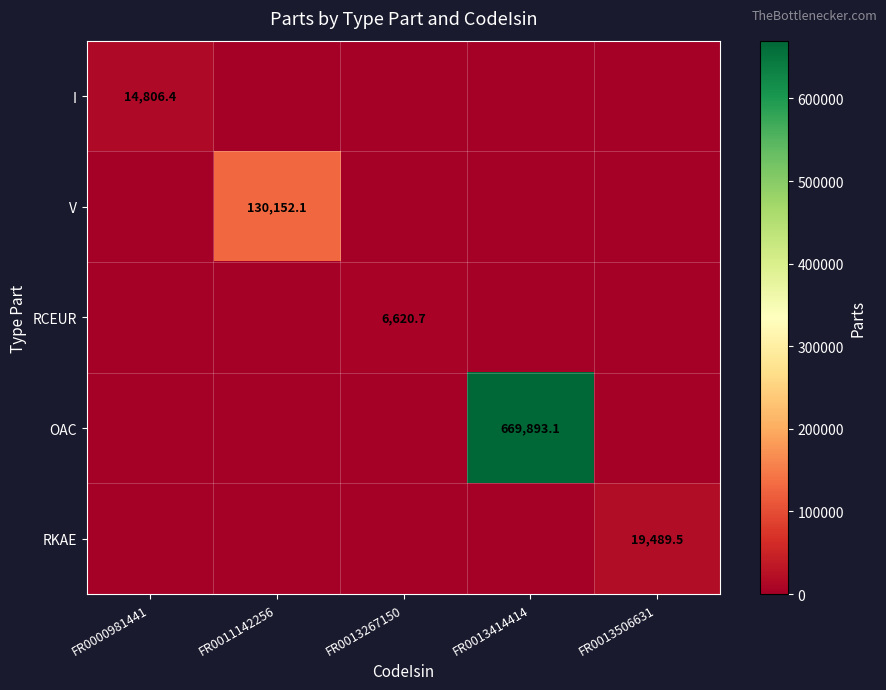

The OAC series shows 669893.1 at FR0013414414. True or false?

True